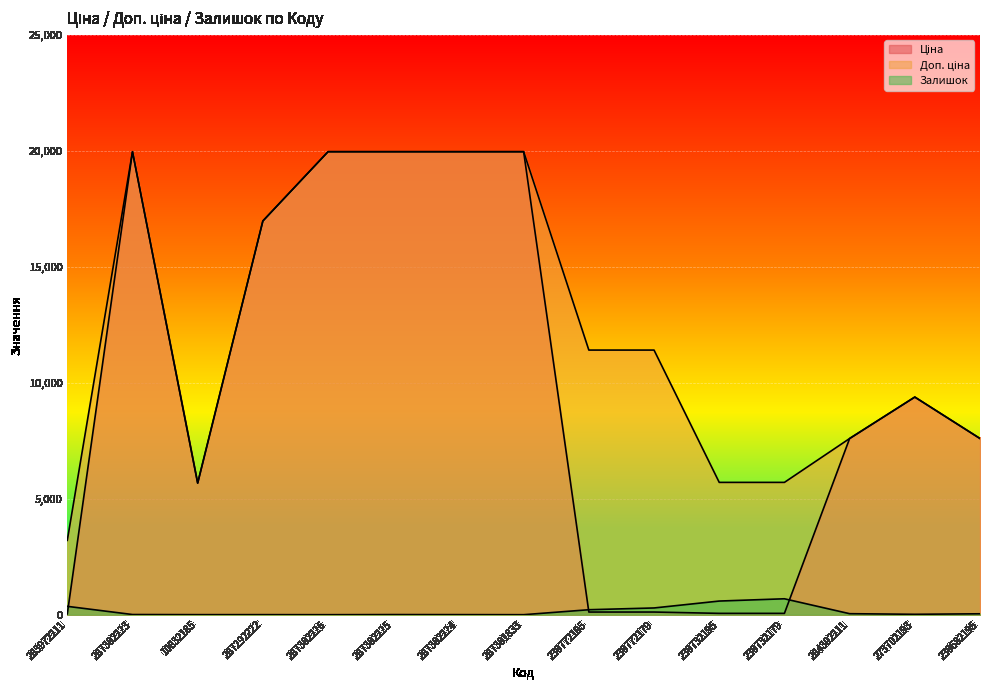

Which series has the largest range (max minus min)?

Ціна